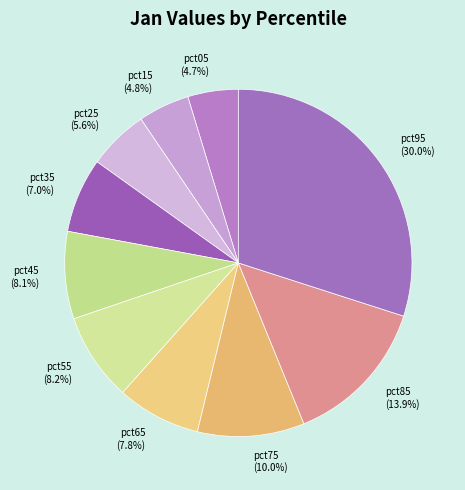

The pct35 slice represents 13% of the pie. True or false?

False